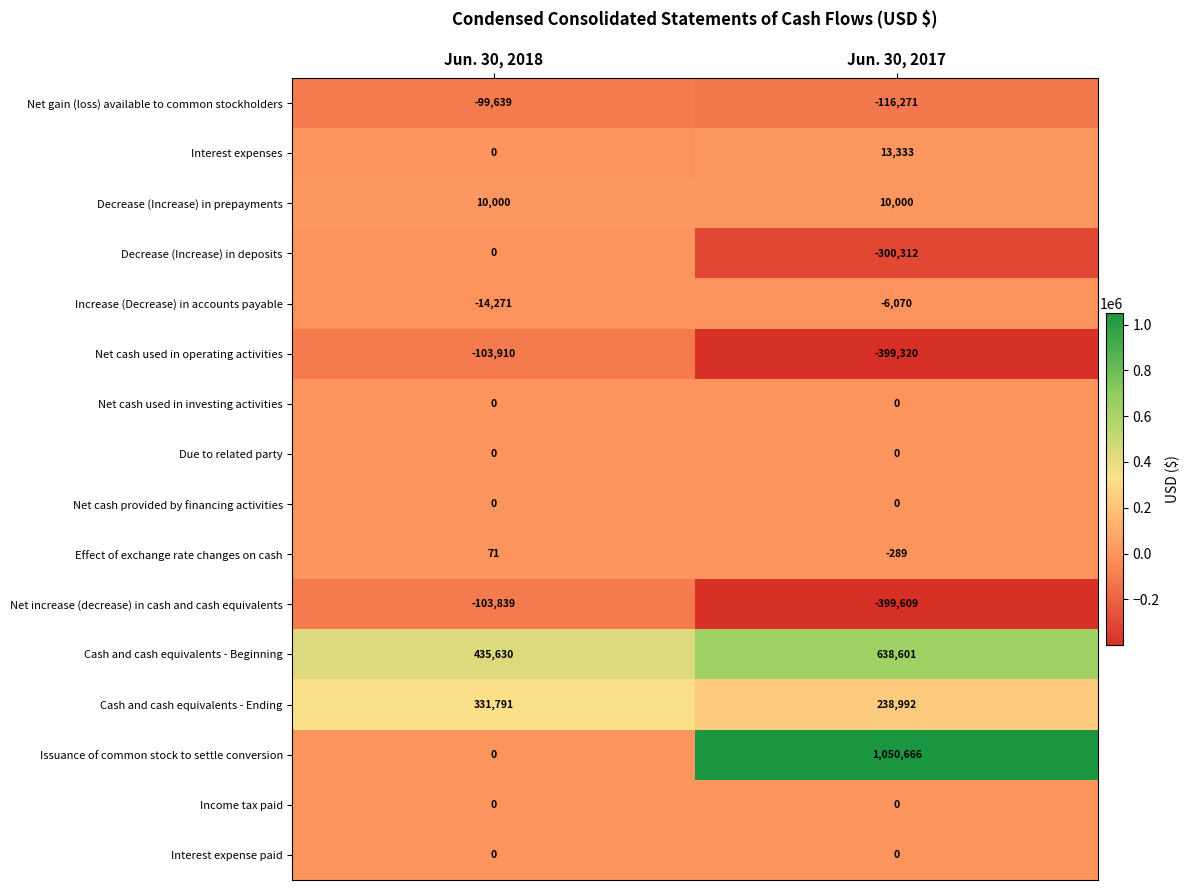

The value of Effect of exchange rate changes on cash at Jun. 30, 2017 is -436. True or false?

False